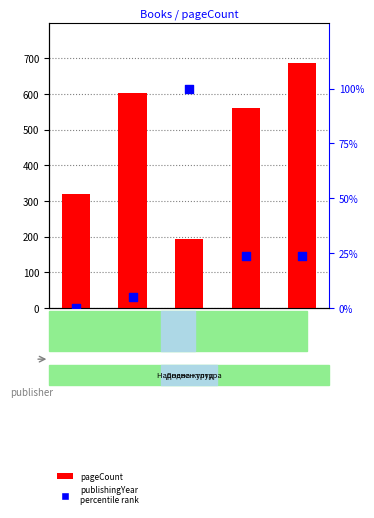

At how many categories does at least one series exceed 505?

3